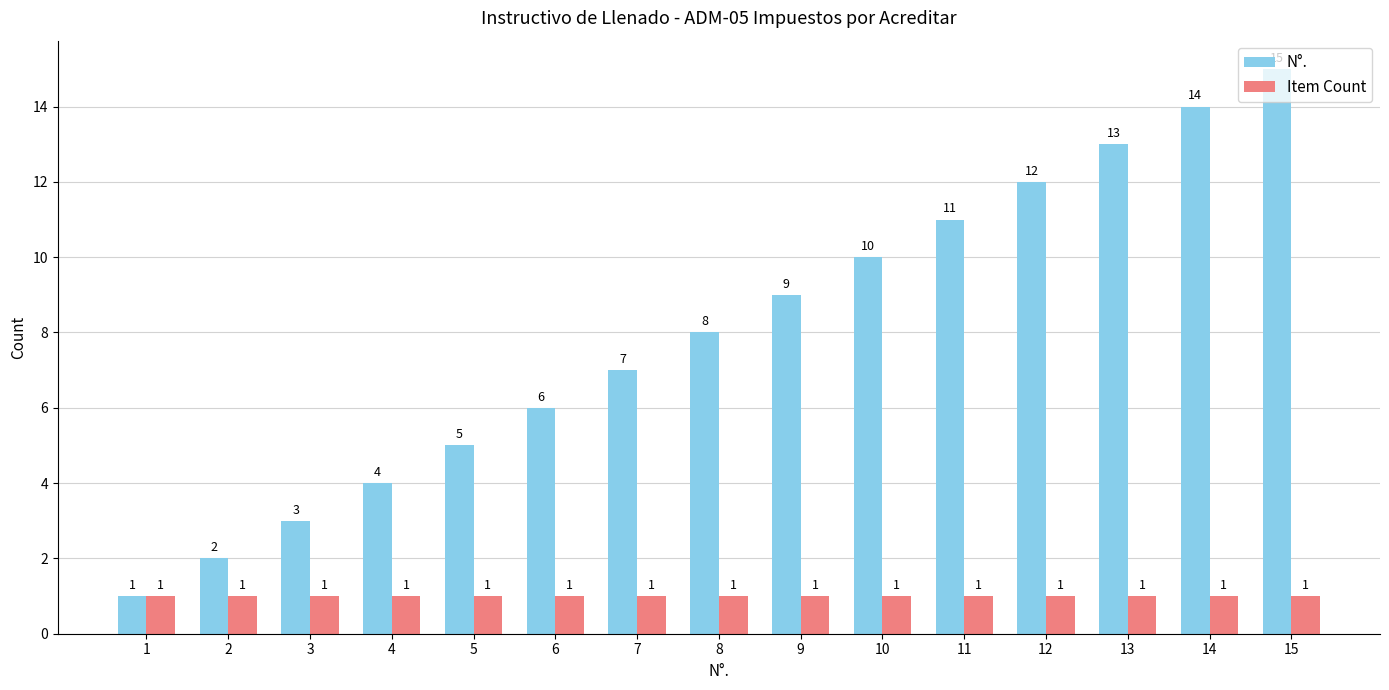

At which category is the sum across all series the highest?

15